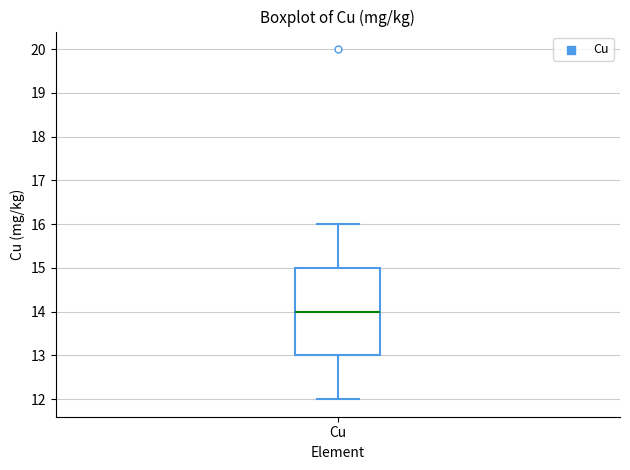

Where does the median line of the box for Cu sit on the y-axis? The values are not printed on the chart, so give them approximately, as read against the axis.

14